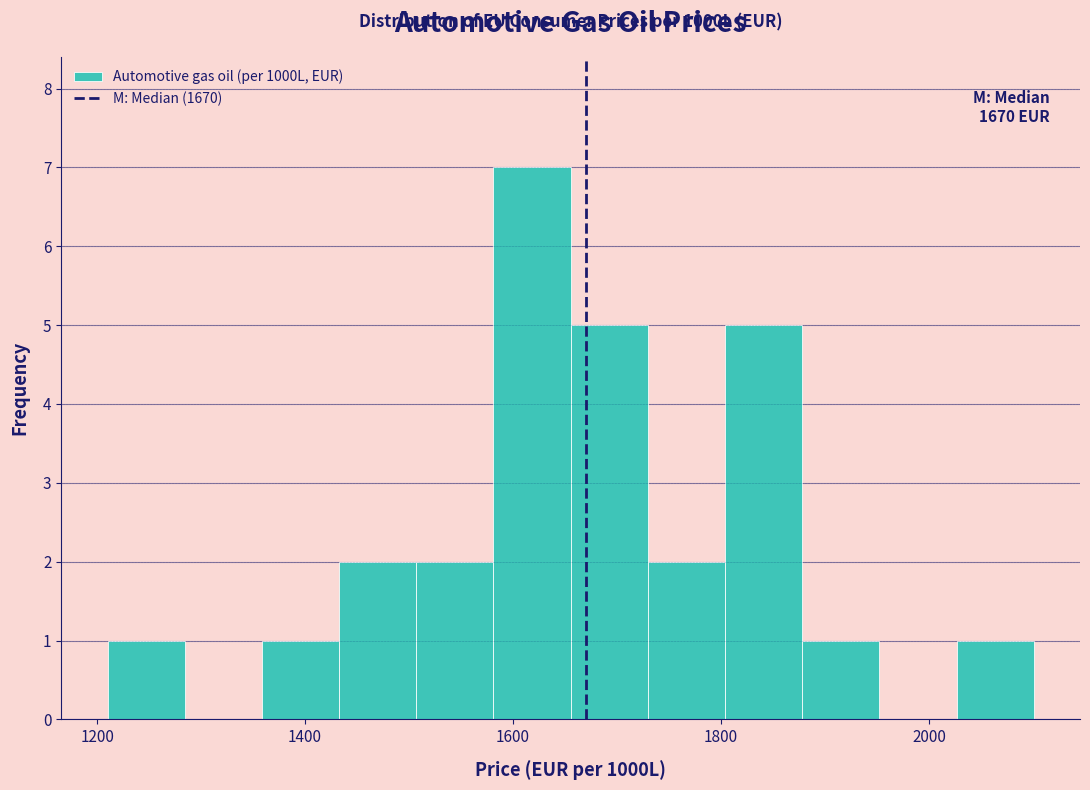

Around what value on the x-axis is the tallest bar? Give the approximate position of its centre, as read against the axis.

1620